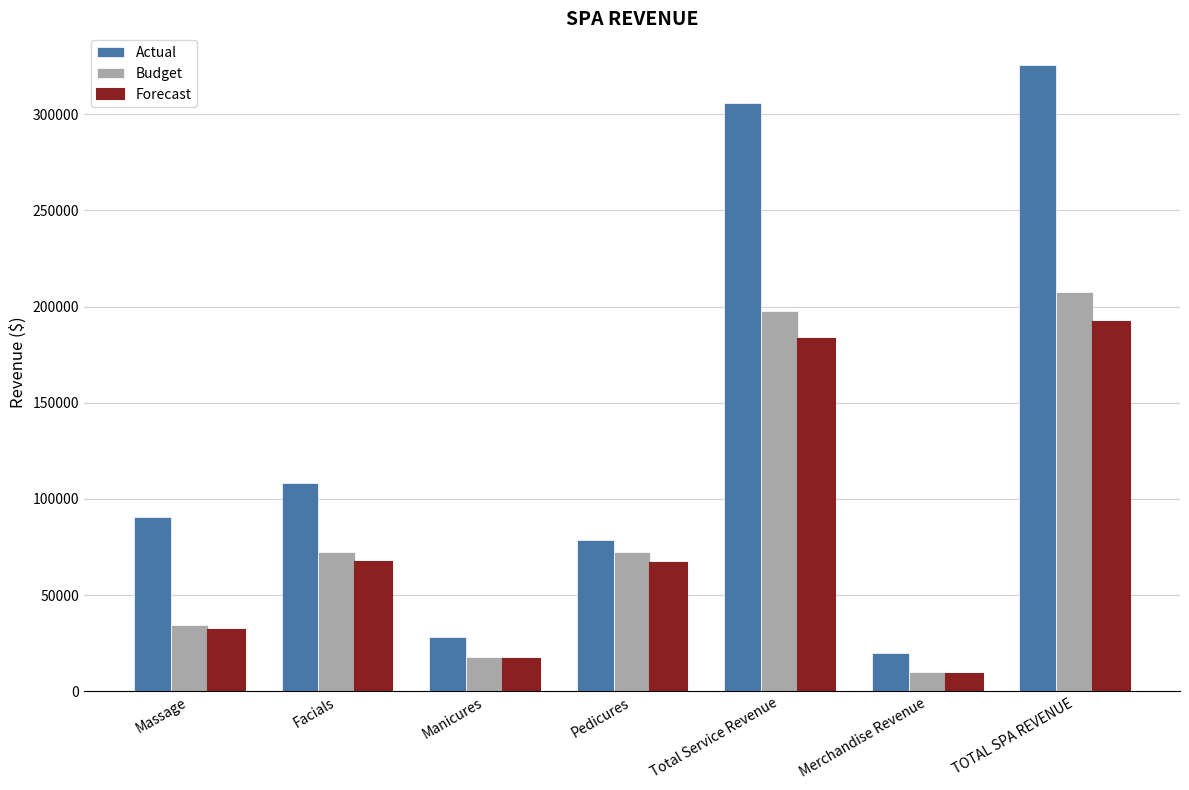

How many groups of bars are there?

7